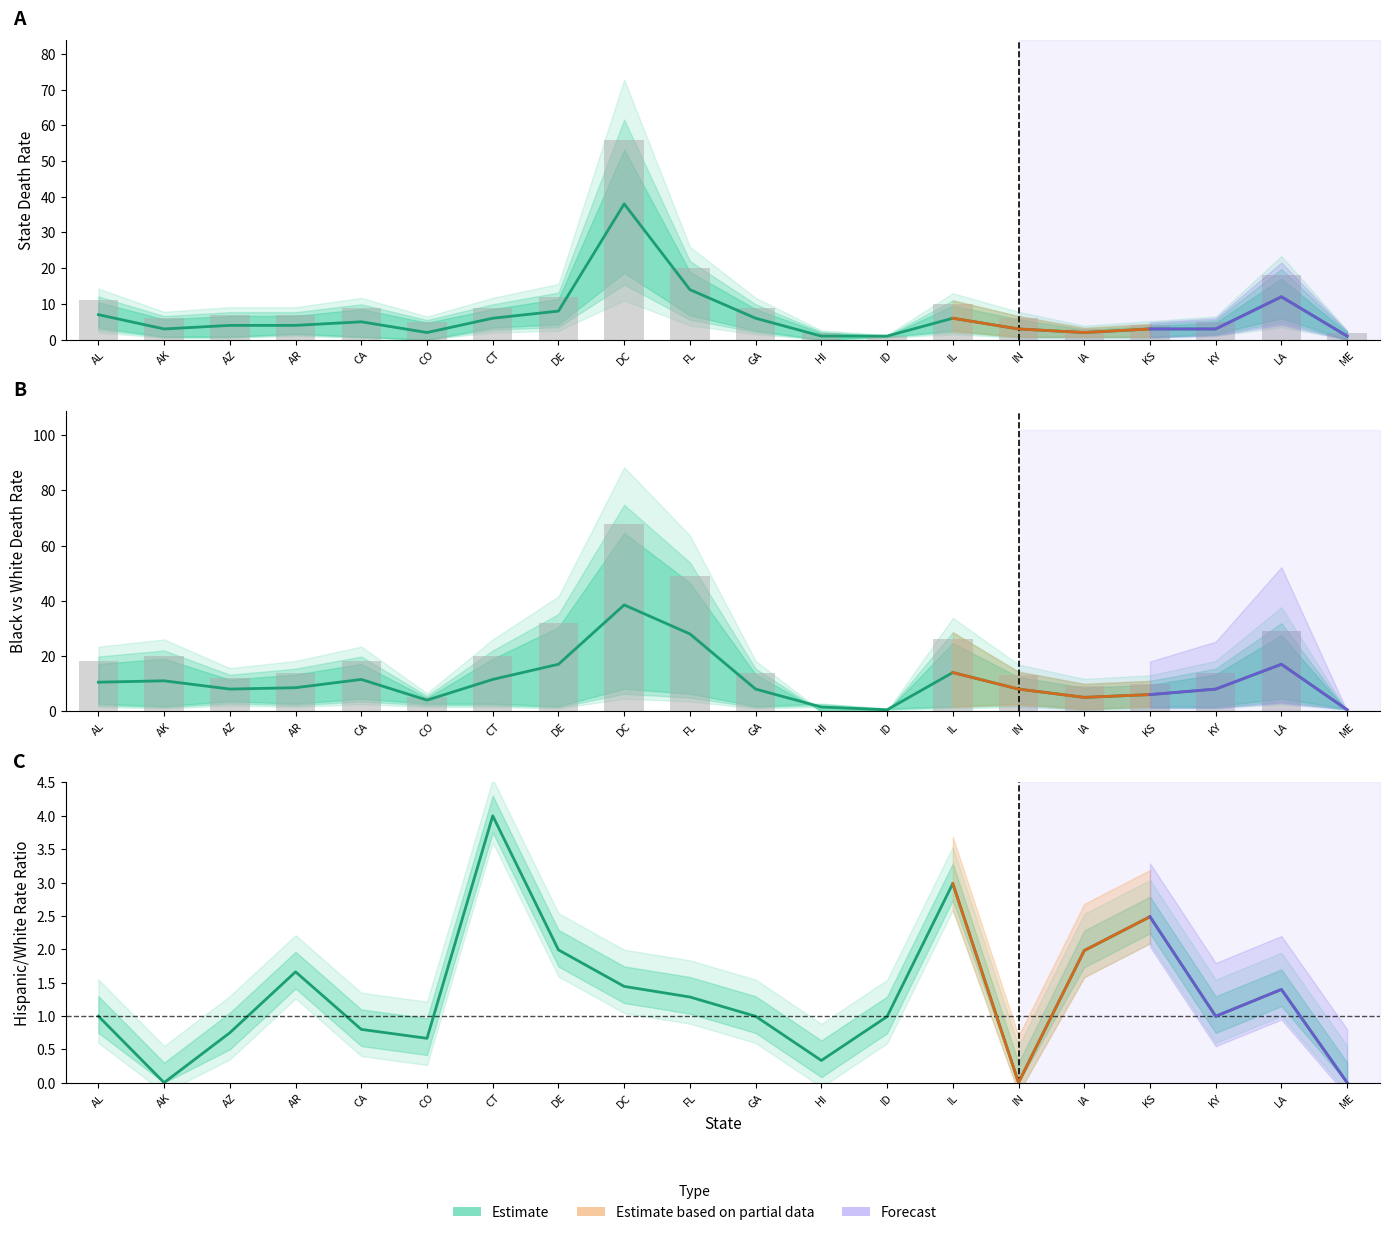

What position from the left is AL?

1